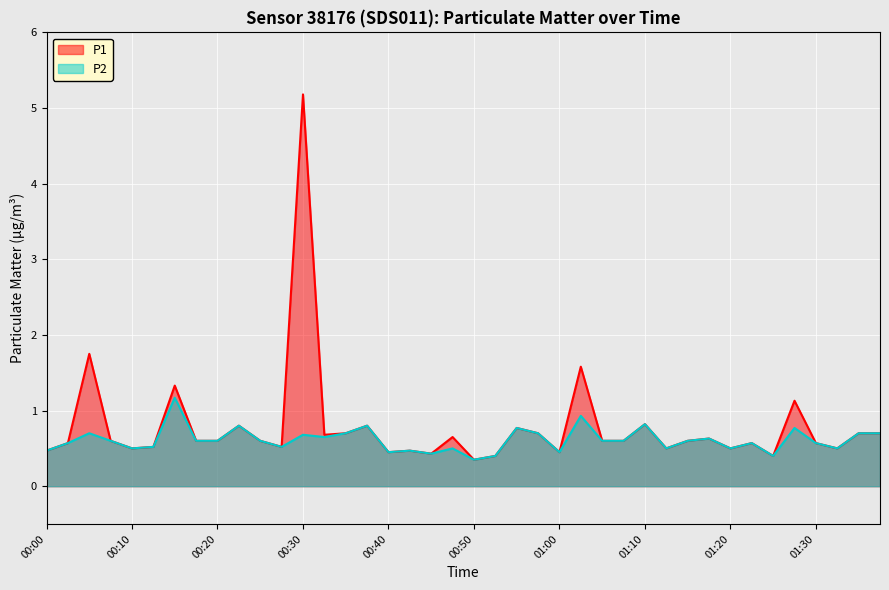

True or false: P2 and P1 cross at least once.

False